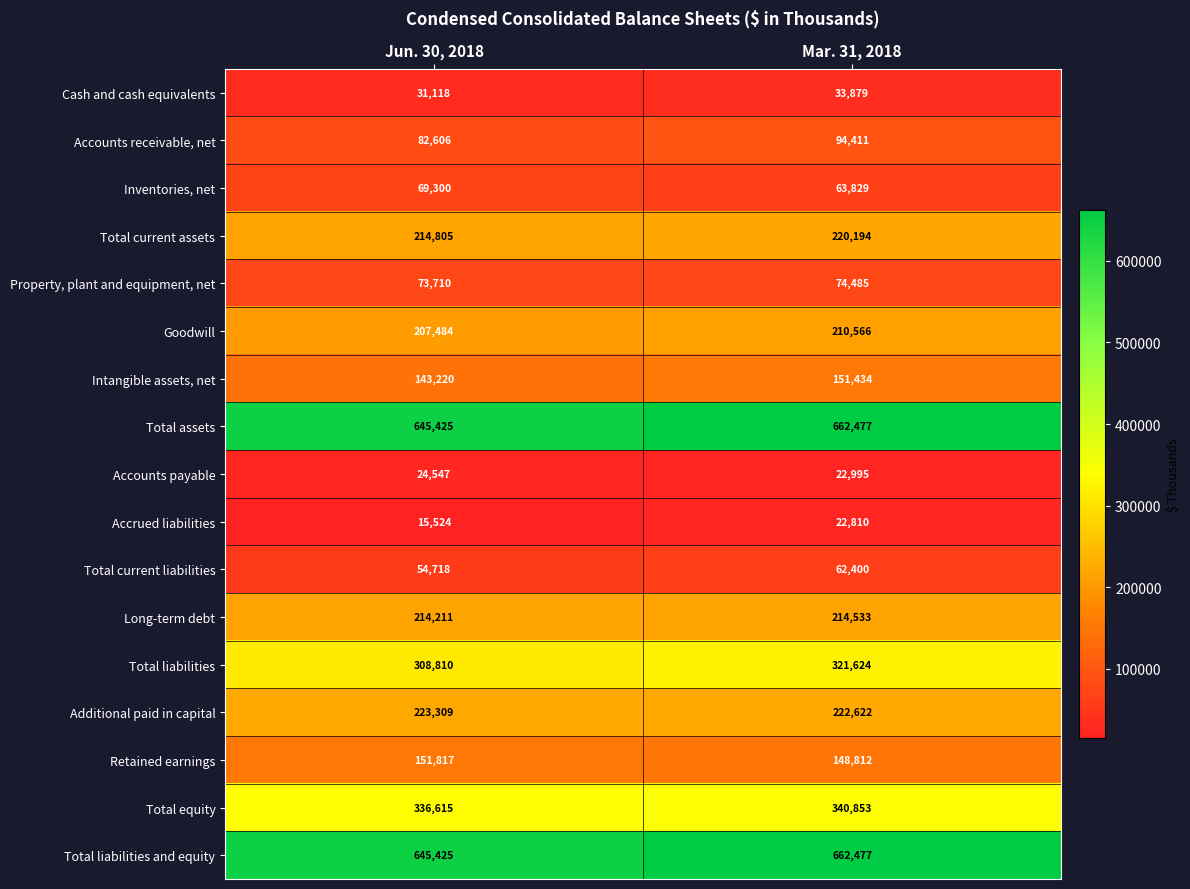

What is the sum of the Accrued liabilities values at Jun. 30, 2018 and Mar. 31, 2018?

38334